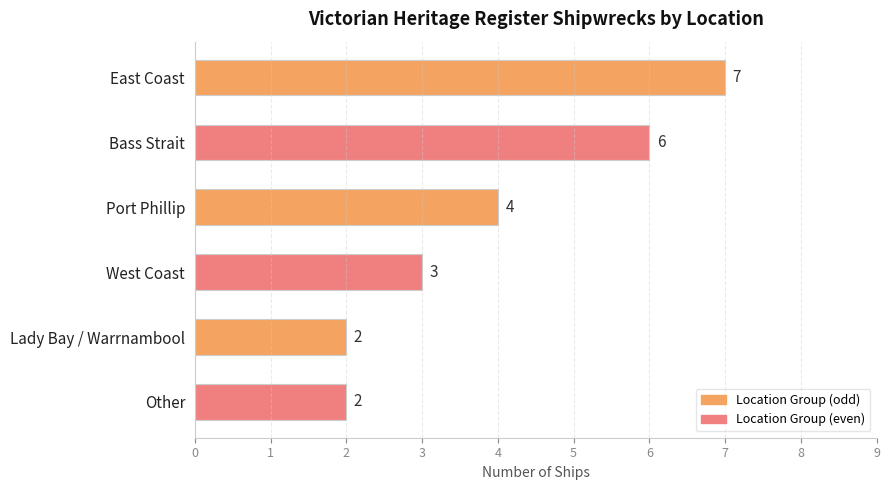

Is it true that the value at Other is 1?

False